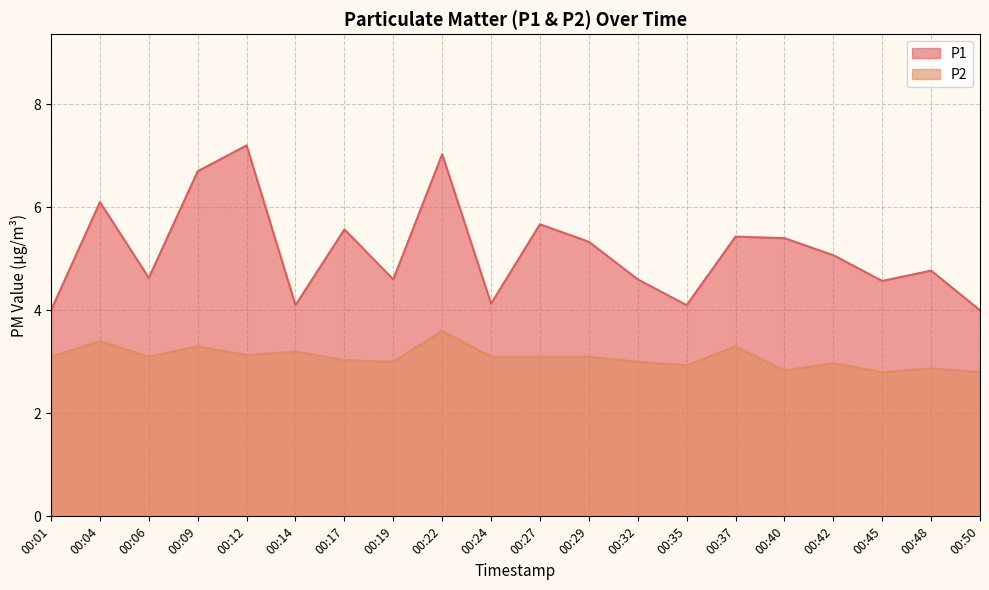

At which category is the sum across all series the highest?

00:22